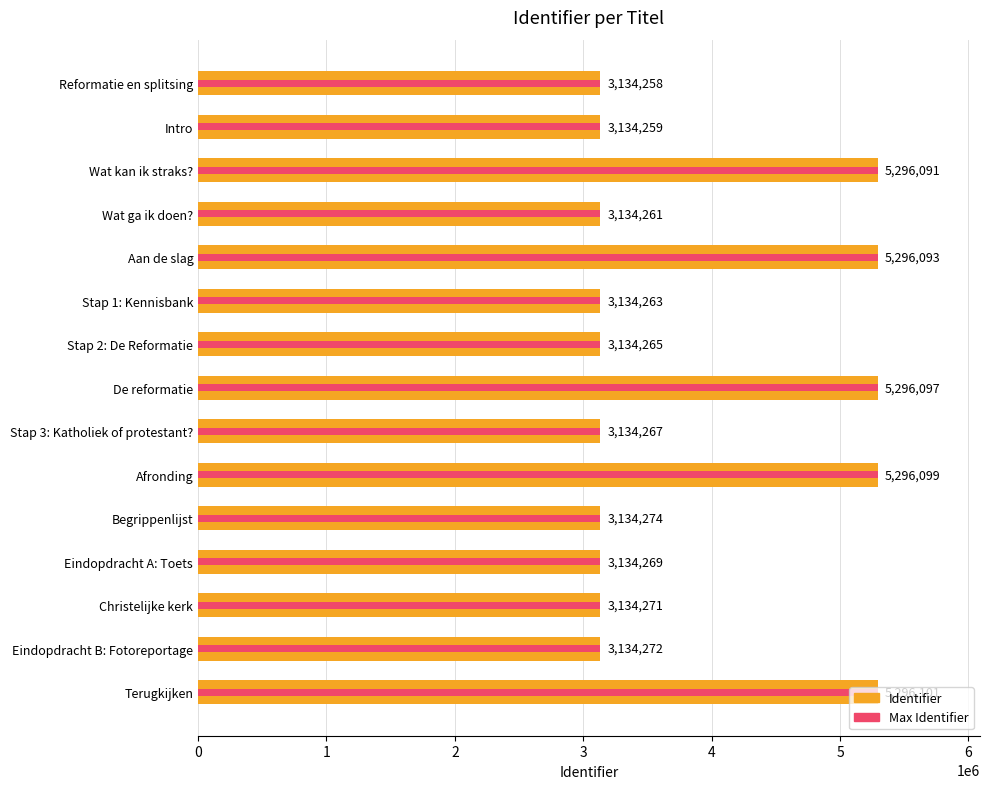

Which series has the largest range (max minus min)?

Identifier